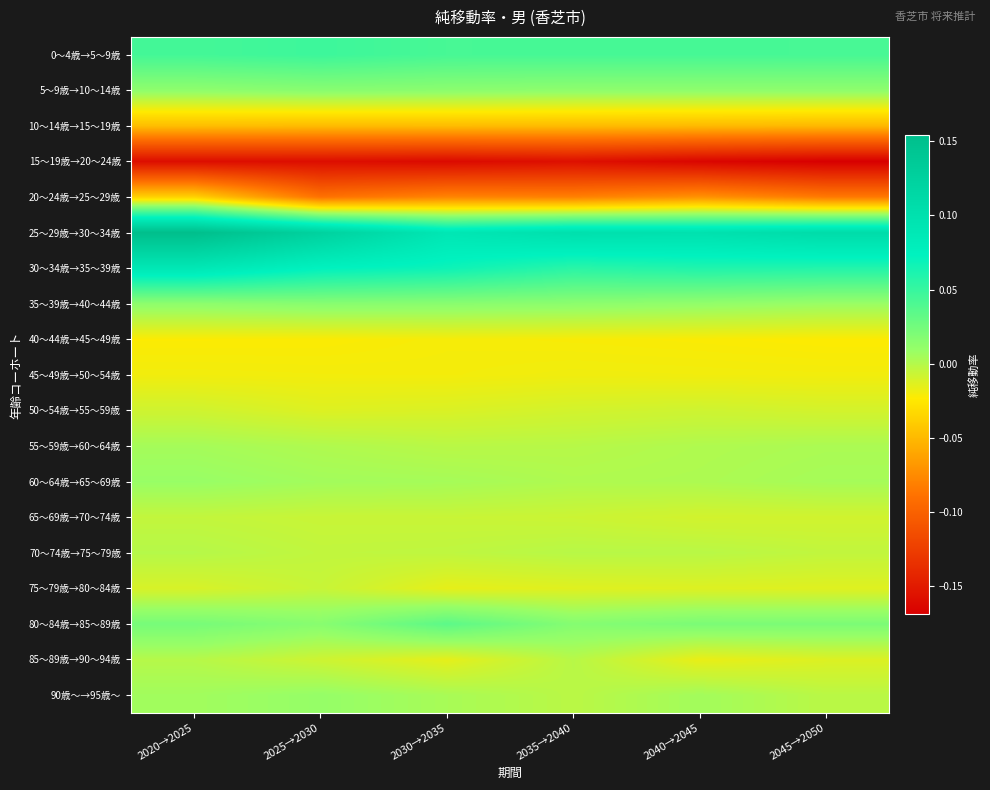

Reading left to right, list all the values displayed in this chart.

0～4歳→5～9歳: 2020→2025=0.0	2025→2030=0.0	2030→2035=0.0	2035→2040=0.0	2040→2045=0.0	2045→2050=0.0
5～9歳→10～14歳: 2020→2025=0.0	2025→2030=0.0	2030→2035=0.0	2035→2040=0.0	2040→2045=0.0	2045→2050=0.0
10～14歳→15～19歳: 2020→2025=-0.0	2025→2030=-0.0	2030→2035=-0.0	2035→2040=-0.0	2040→2045=-0.0	2045→2050=-0.1
15～19歳→20～24歳: 2020→2025=-0.2	2025→2030=-0.2	2030→2035=-0.2	2035→2040=-0.2	2040→2045=-0.2	2045→2050=-0.2
20～24歳→25～29歳: 2020→2025=-0.0	2025→2030=-0.1	2030→2035=-0.1	2035→2040=-0.1	2040→2045=-0.1	2045→2050=-0.1
25～29歳→30～34歳: 2020→2025=0.2	2025→2030=0.1	2030→2035=0.1	2035→2040=0.1	2040→2045=0.1	2045→2050=0.1
30～34歳→35～39歳: 2020→2025=0.1	2025→2030=0.1	2030→2035=0.1	2035→2040=0.1	2040→2045=0.1	2045→2050=0.1
35～39歳→40～44歳: 2020→2025=0.0	2025→2030=0.0	2030→2035=0.0	2035→2040=0.0	2040→2045=0.0	2045→2050=0.0
40～44歳→45～49歳: 2020→2025=-0.0	2025→2030=-0.0	2030→2035=-0.0	2035→2040=-0.0	2040→2045=-0.0	2045→2050=-0.0
45～49歳→50～54歳: 2020→2025=-0.0	2025→2030=-0.0	2030→2035=-0.0	2035→2040=-0.0	2040→2045=-0.0	2045→2050=-0.0
50～54歳→55～59歳: 2020→2025=-0.0	2025→2030=-0.0	2030→2035=-0.0	2035→2040=-0.0	2040→2045=-0.0	2045→2050=-0.0
55～59歳→60～64歳: 2020→2025=0.0	2025→2030=0.0	2030→2035=-0.0	2035→2040=-0.0	2040→2045=0.0	2045→2050=0.0
60～64歳→65～69歳: 2020→2025=0.0	2025→2030=0.0	2030→2035=0.0	2035→2040=0.0	2040→2045=0.0	2045→2050=0.0
65～69歳→70～74歳: 2020→2025=-0.0	2025→2030=-0.0	2030→2035=-0.0	2035→2040=-0.0	2040→2045=-0.0	2045→2050=-0.0
70～74歳→75～79歳: 2020→2025=-0.0	2025→2030=-0.0	2030→2035=-0.0	2035→2040=-0.0	2040→2045=-0.0	2045→2050=-0.0
75～79歳→80～84歳: 2020→2025=-0.0	2025→2030=-0.0	2030→2035=-0.0	2035→2040=-0.0	2040→2045=-0.0	2045→2050=-0.0
80～84歳→85～89歳: 2020→2025=0.0	2025→2030=0.0	2030→2035=0.0	2035→2040=0.0	2040→2045=0.0	2045→2050=0.0
85～89歳→90～94歳: 2020→2025=-0.0	2025→2030=-0.0	2030→2035=-0.0	2035→2040=-0.0	2040→2045=-0.0	2045→2050=-0.0
90歳～→95歳～: 2020→2025=0.0	2025→2030=0.0	2030→2035=0.0	2035→2040=-0.0	2040→2045=0.0	2045→2050=-0.0